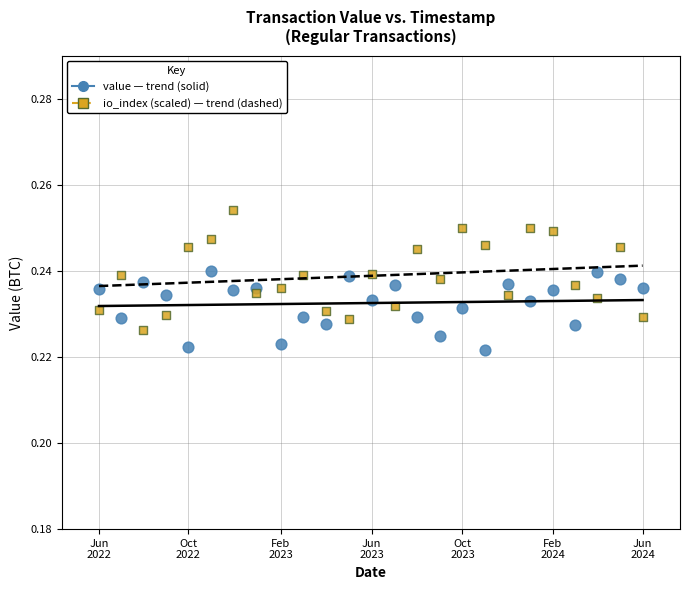

Across all data points, what is the range of X values (max minus min)?

726.7